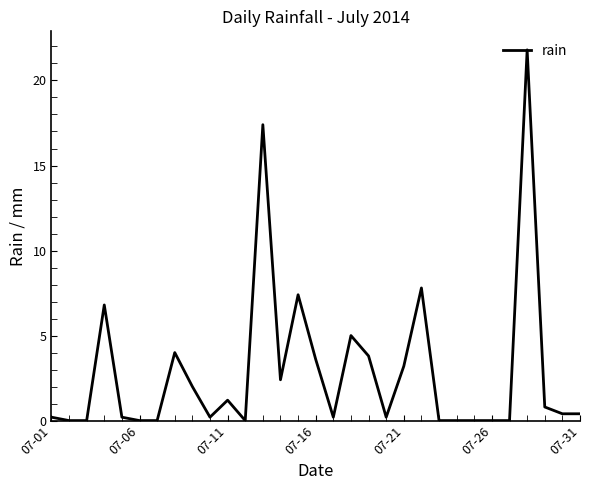

What is the greatest value displayed?

21.8